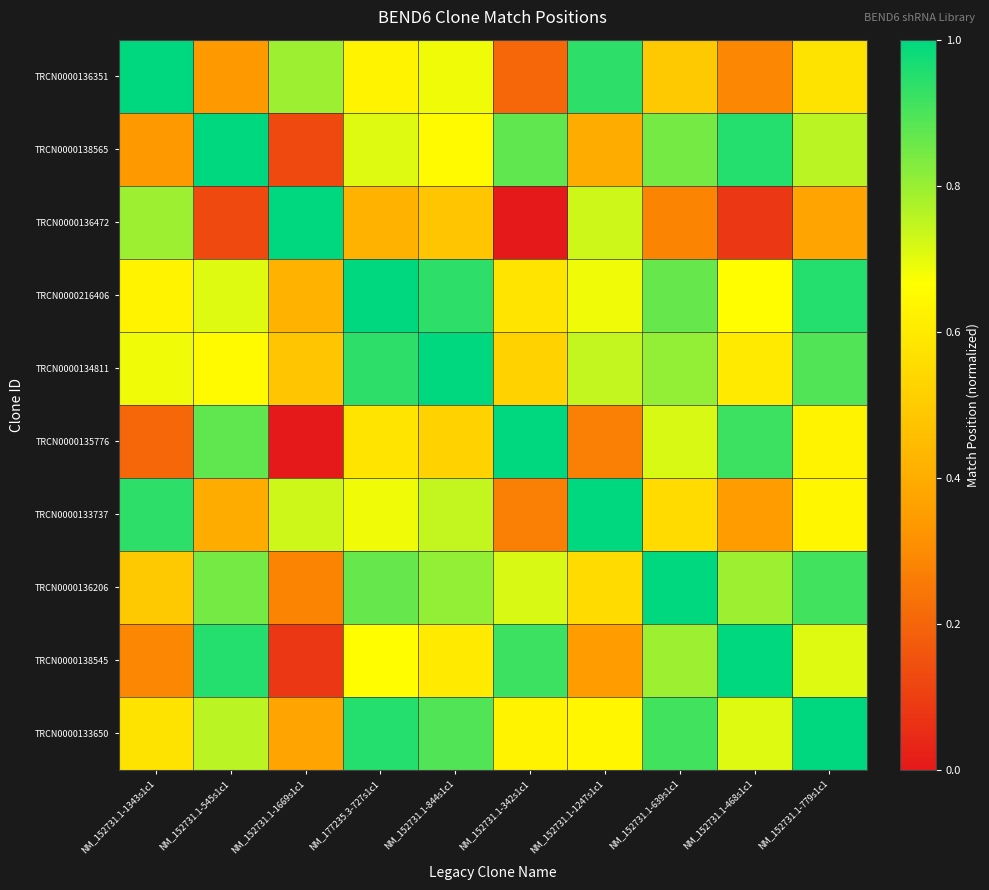

Rank the series at NM_152731.1-639s1c1 from lowest to highest value.

TRCN0000136472, TRCN0000136351, TRCN0000133737, TRCN0000135776, TRCN0000138545, TRCN0000134811, TRCN0000138565, TRCN0000216406, TRCN0000133650, TRCN0000136206